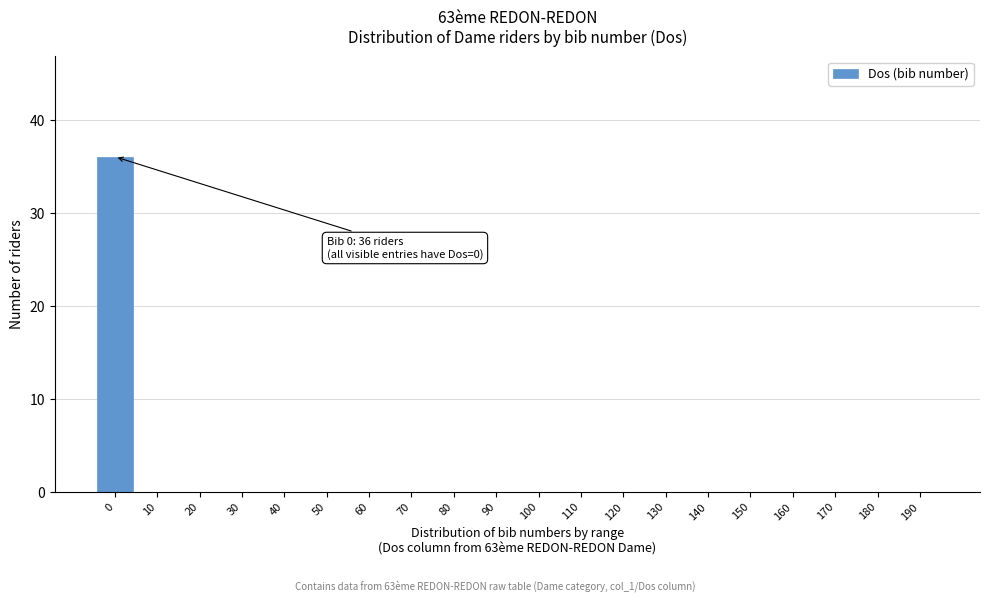

Reading left to right, list all the values displayed in this chart.

0=36	10=0	20=0	30=0	40=0	50=0	60=0	70=0	80=0	90=0	100=0	110=0	120=0	130=0	140=0	150=0	160=0	170=0	180=0	190=0